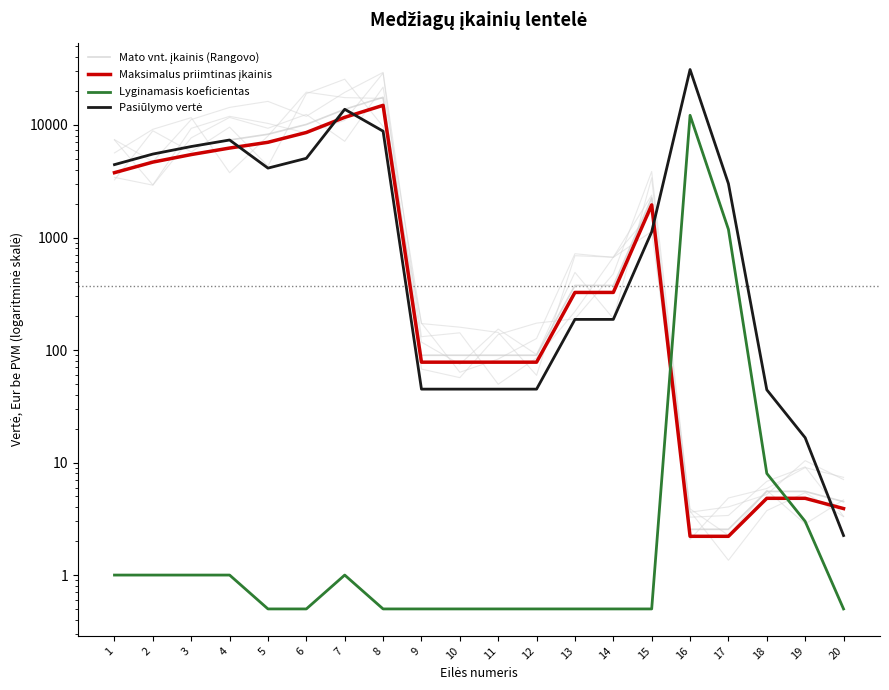

Where is the first local minimum for Pasiūlymo vertė?

5